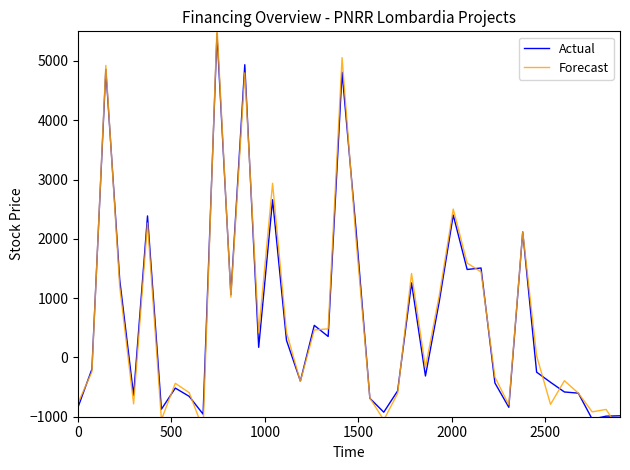

What is the difference between the maximum and second lowest values in the Actual series?

6453.5